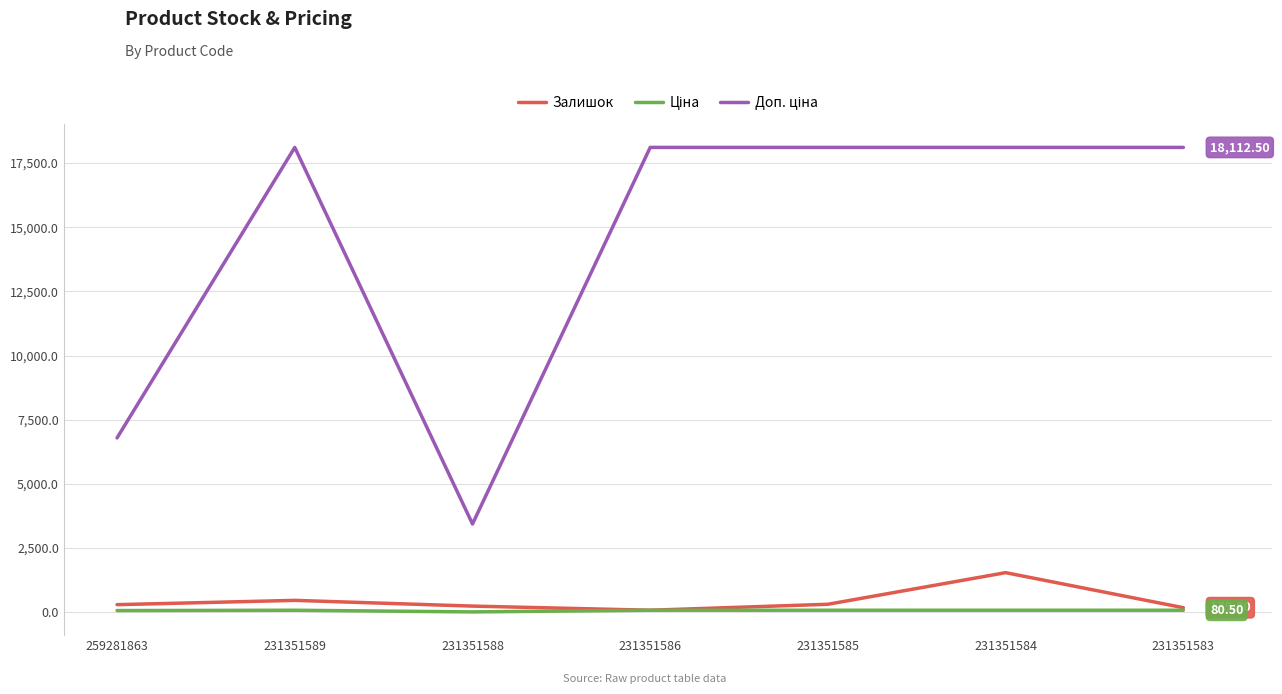

Does the chart have visible grid lines?

Yes